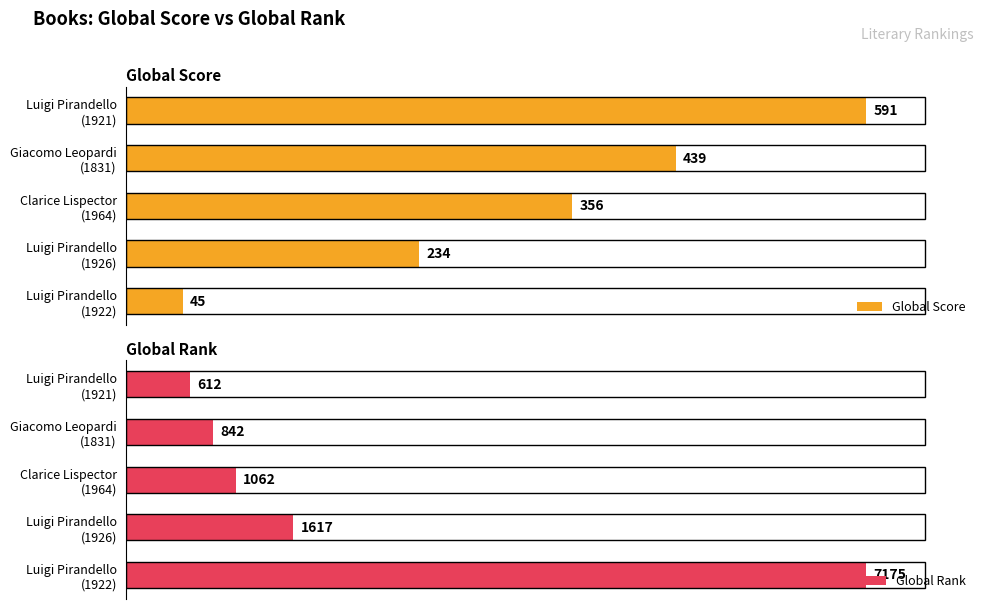

How many bars are there in each group?

2